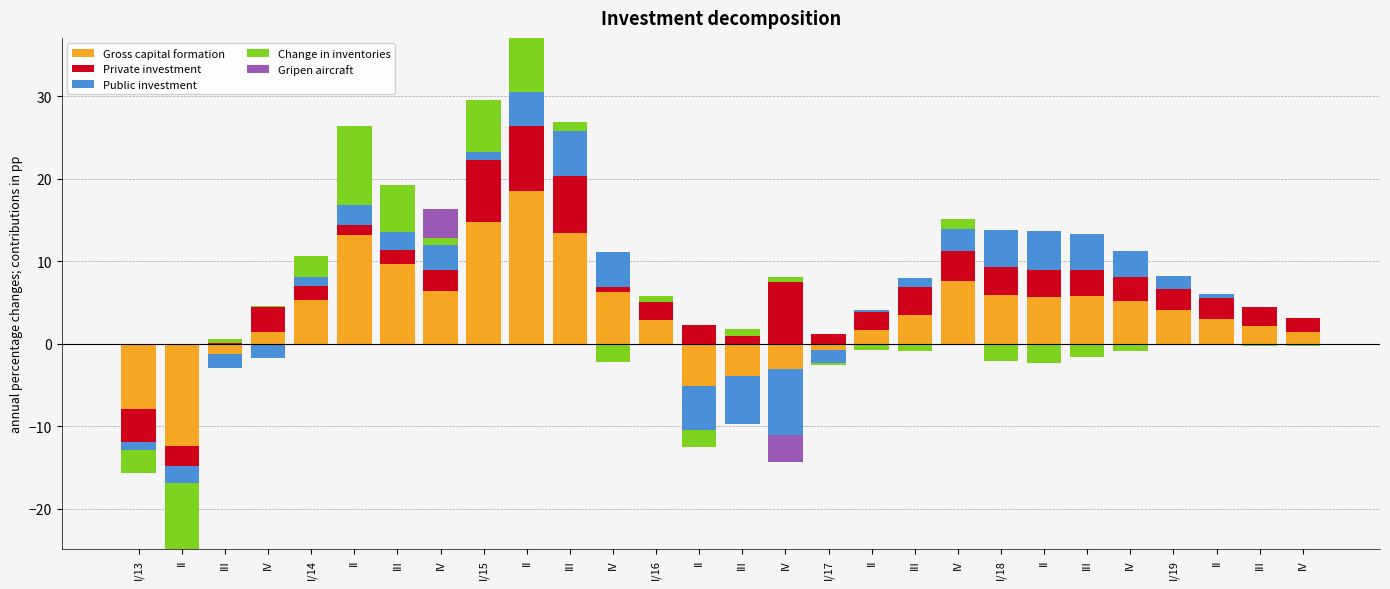

At which category does the chart reach its peak across all series?

II